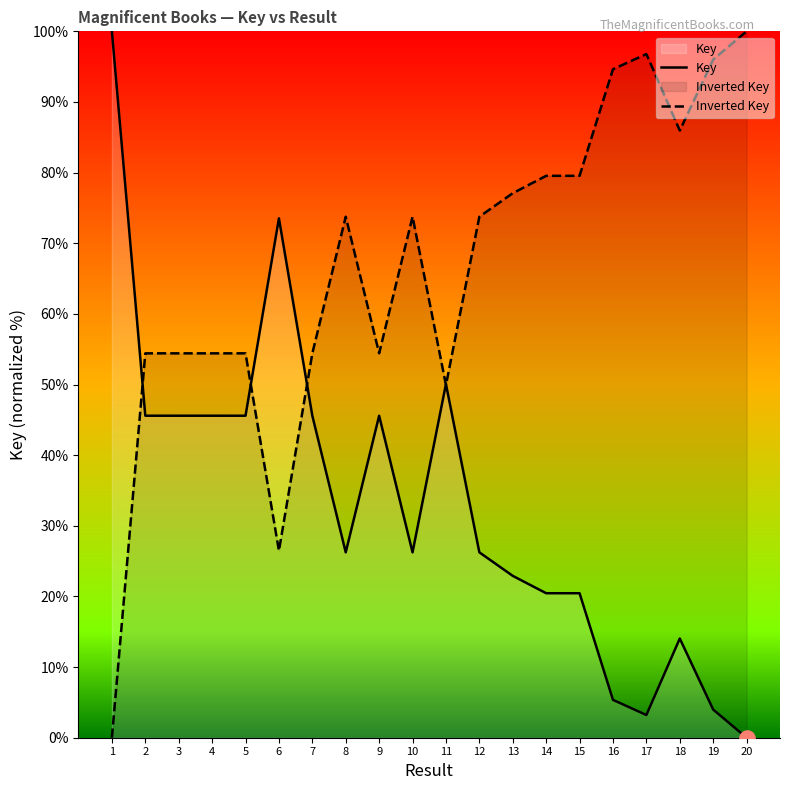

Which series has the widest spread of Y values?

Key